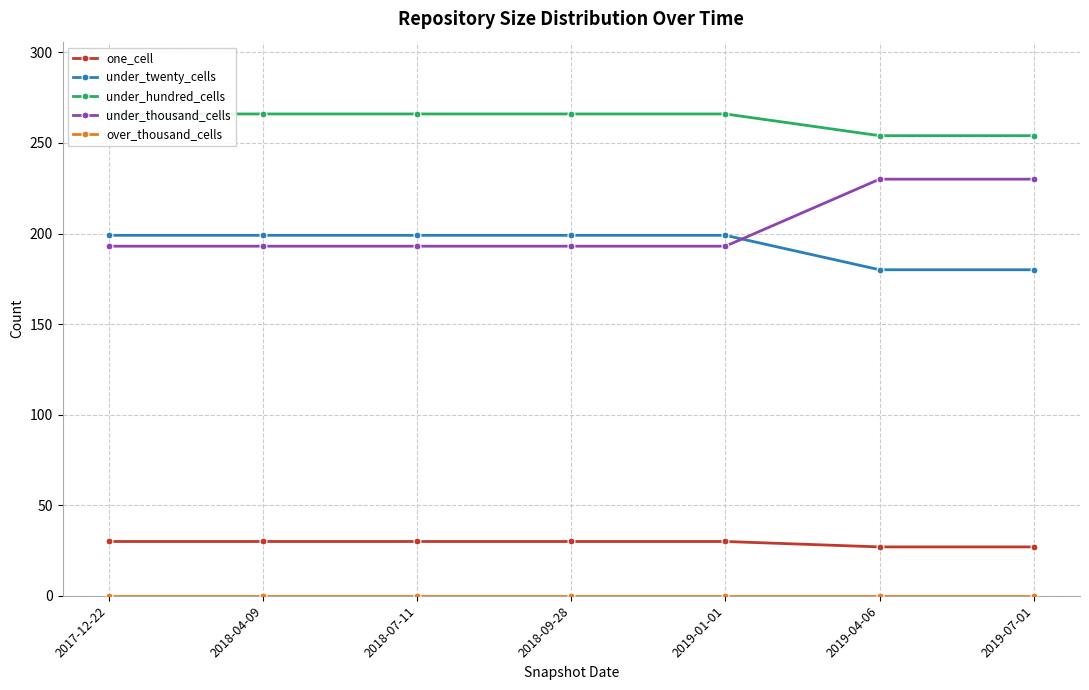

Which category has the highest value across all series?

2017-12-22